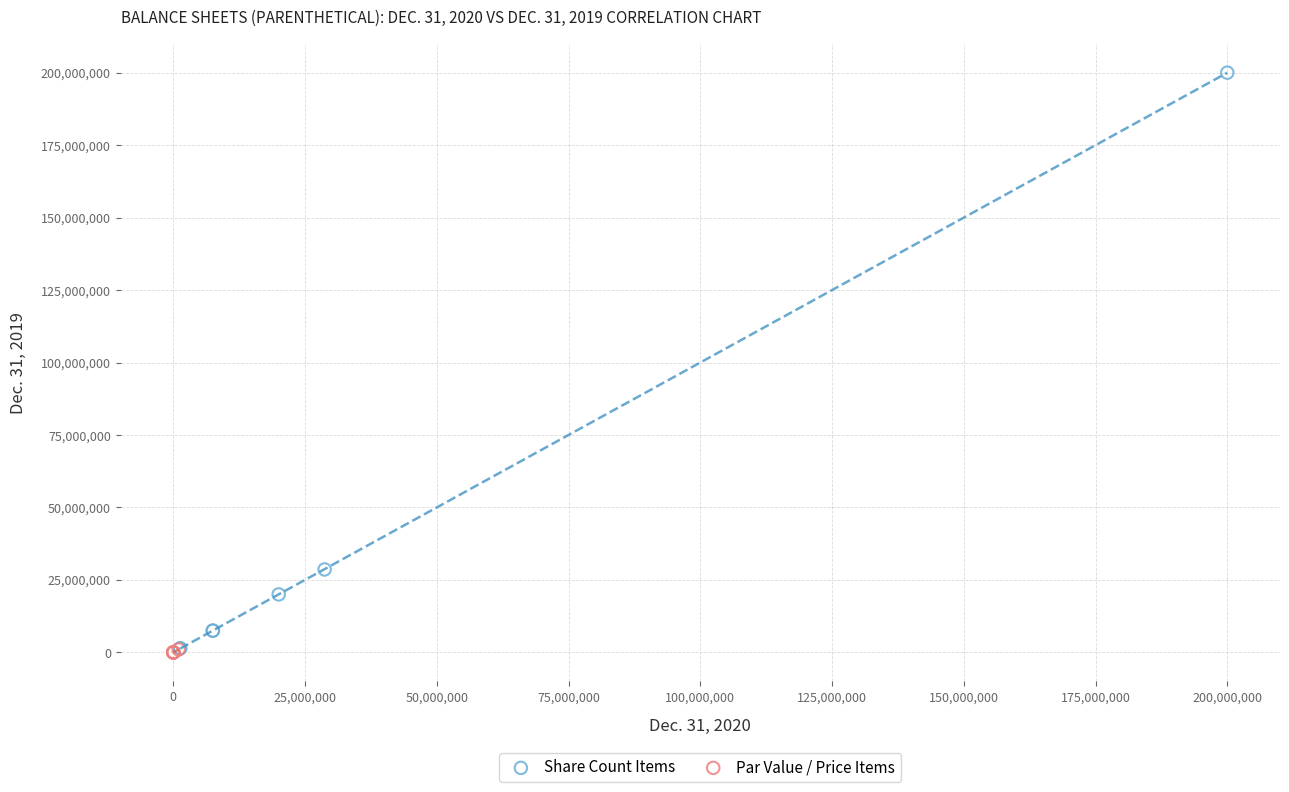

Which series reaches the maximum Y coordinate?

Share Count Items